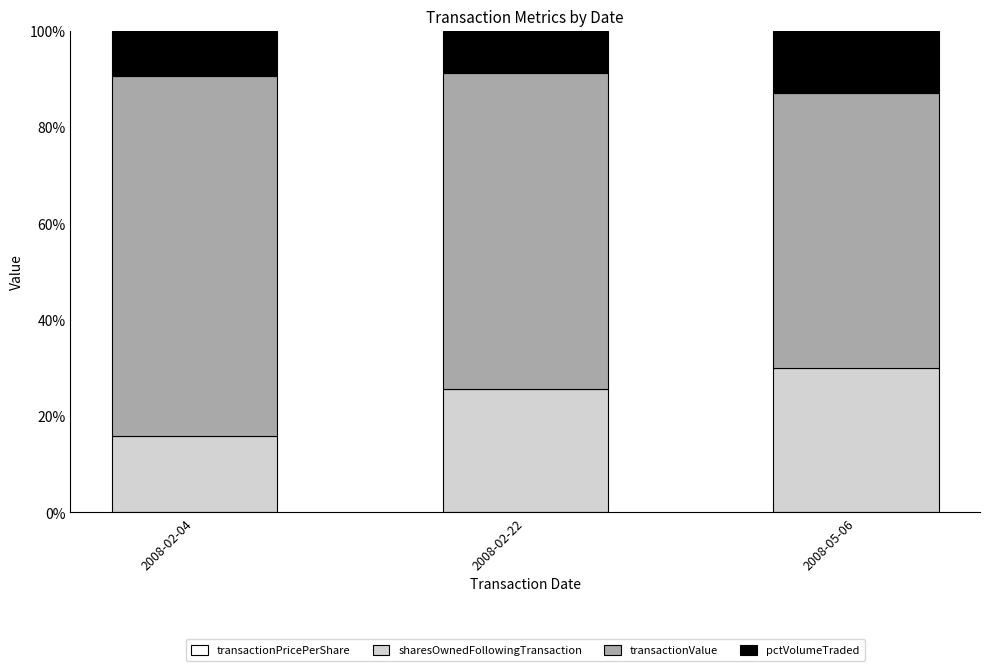

What is the total value across all series at 2008-05-06?

100.0